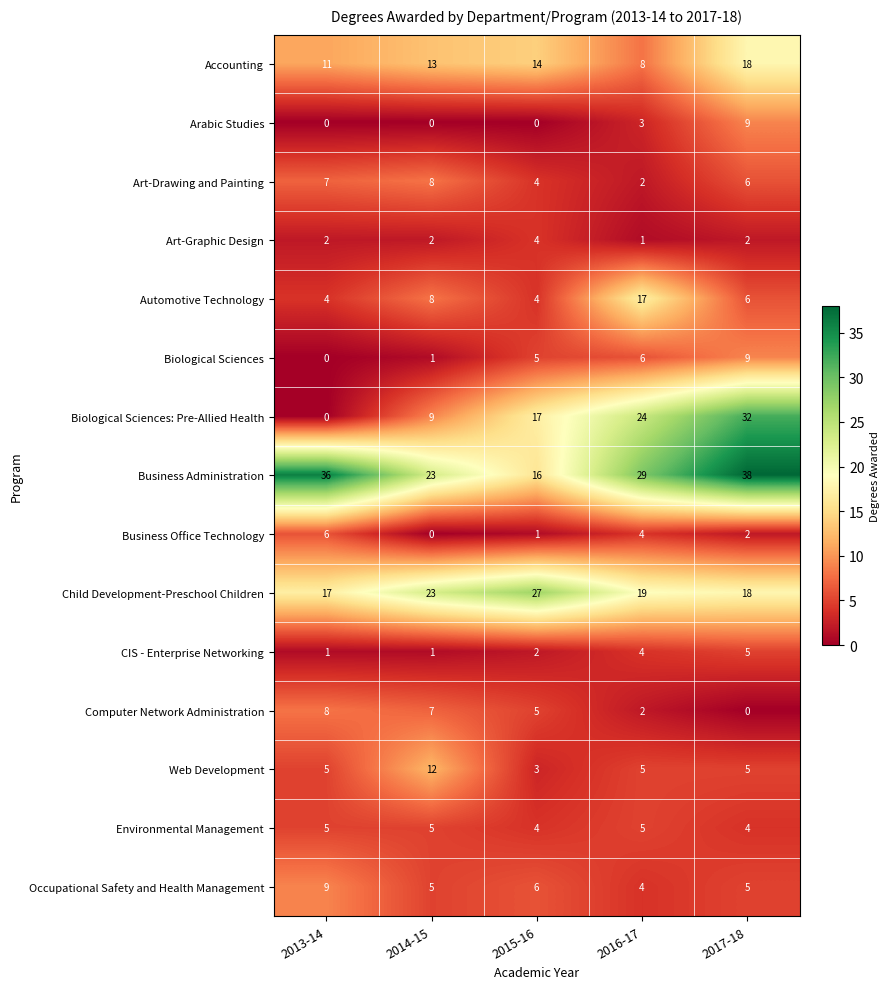

The value of Biological Sciences at 2016-17 is 6. True or false?

True